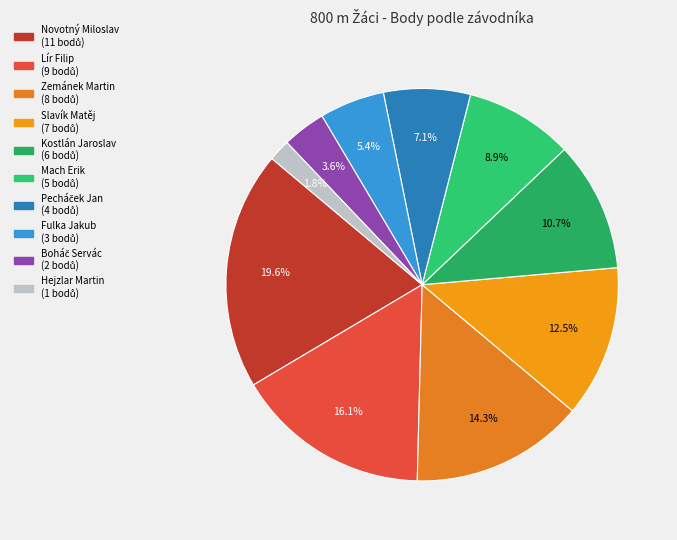

To the nearest percent, what percentage of the pie is Boháč Servác?

4%